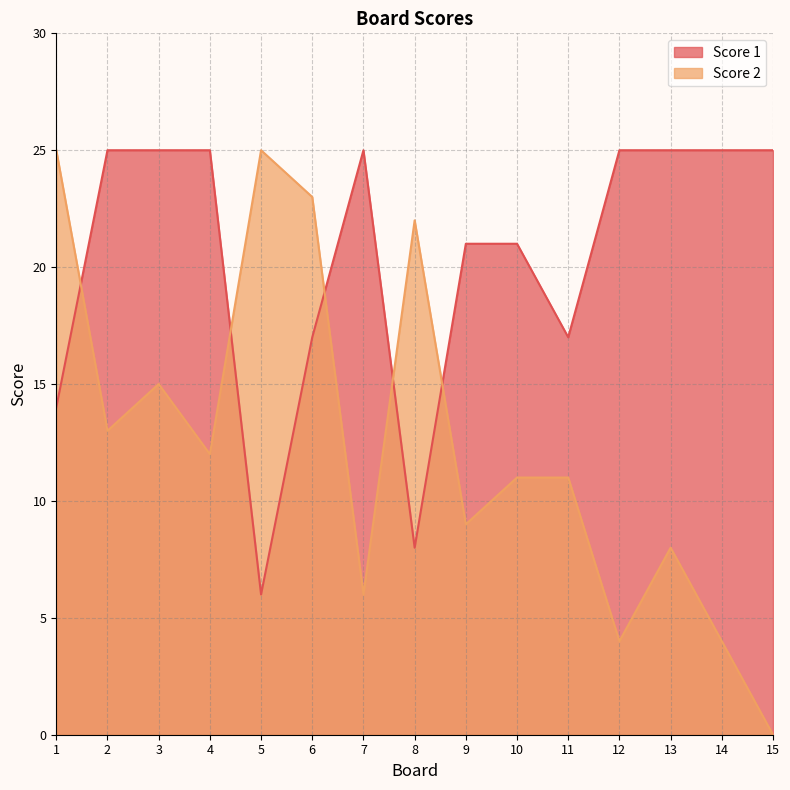

Which series has the largest total across all categories?

Score 1